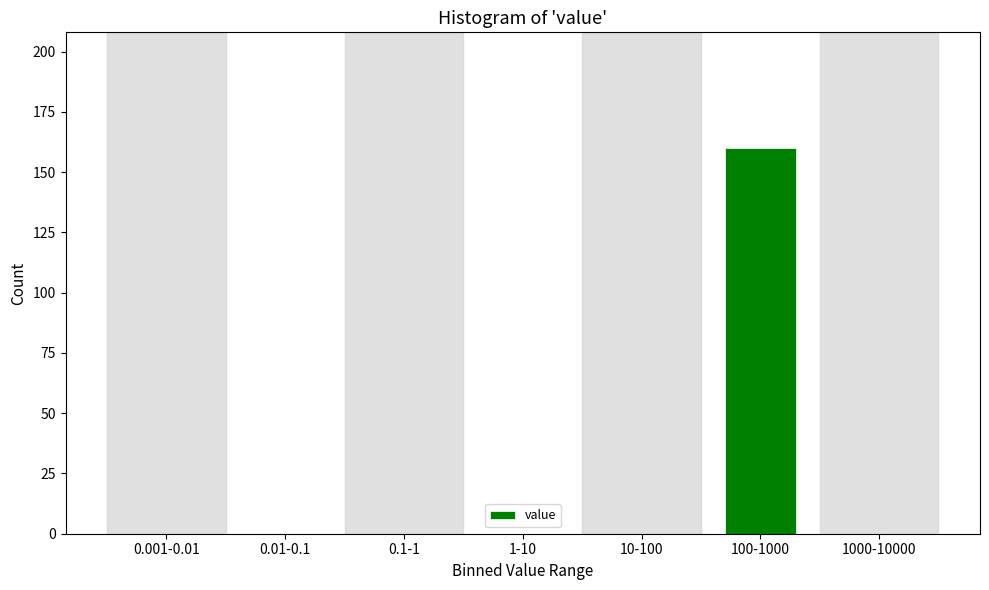

Reading left to right, list all the values displayed in this chart.

0.001-0.01=0	0.01-0.1=0	0.1-1=0	1-10=0	10-100=0	100-1000=160	1000-10000=0